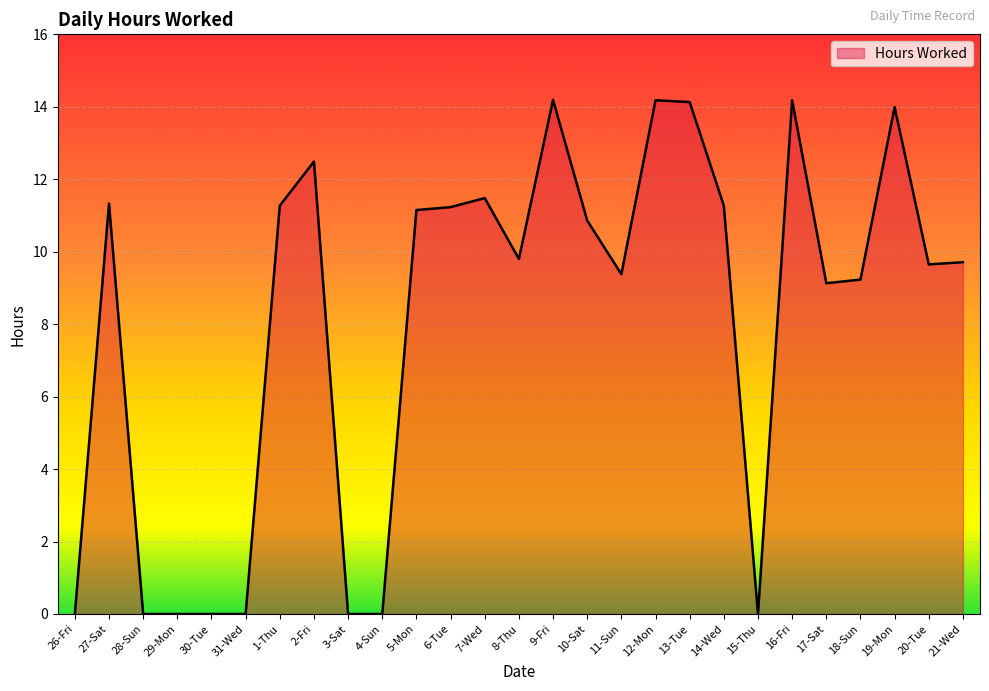

What is the greatest value displayed?

14.2